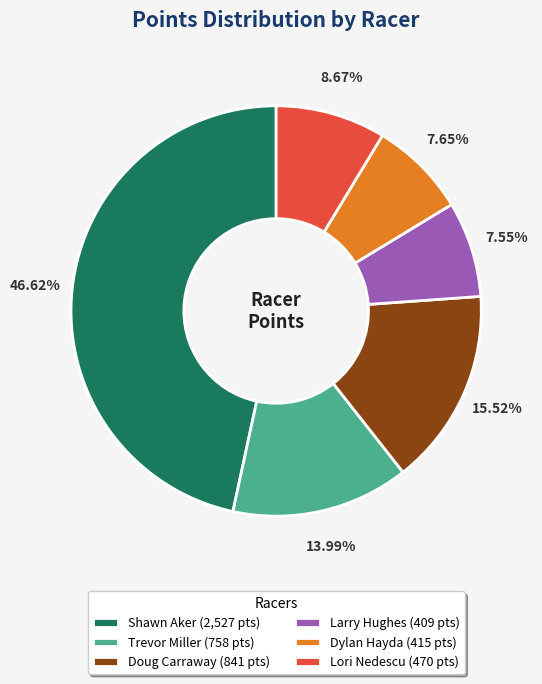

Is it true that Shawn Aker is 38% of the pie?

False